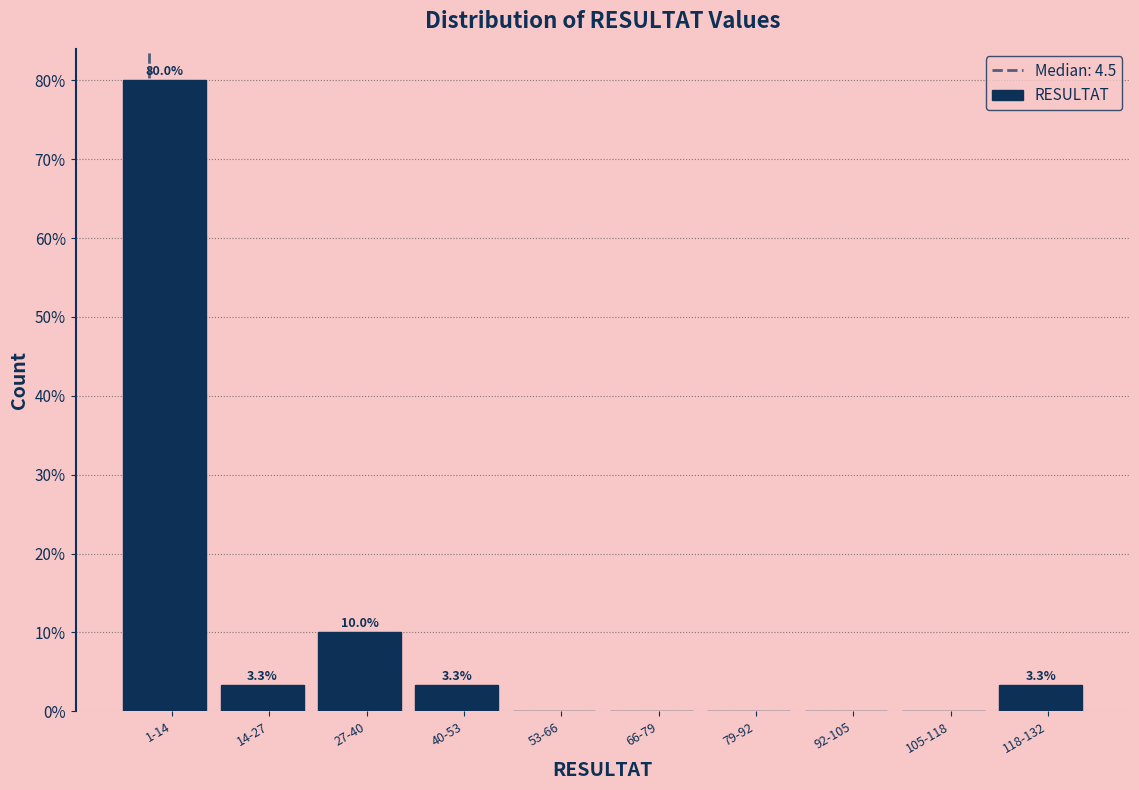

Reading right to left, transcribe all the data shown in this chart.

118-132=3.3	105-118=0.0	92-105=0.0	79-92=0.0	66-79=0.0	53-66=0.0	40-53=3.3	27-40=10.0	14-27=3.3	1-14=80.0